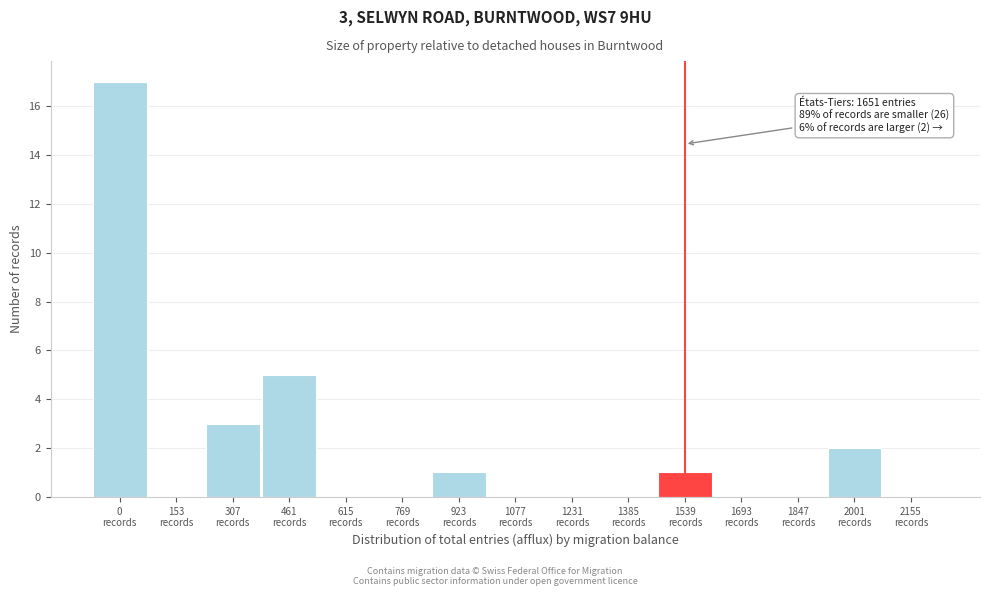

What is the maximum value shown in the chart?

17